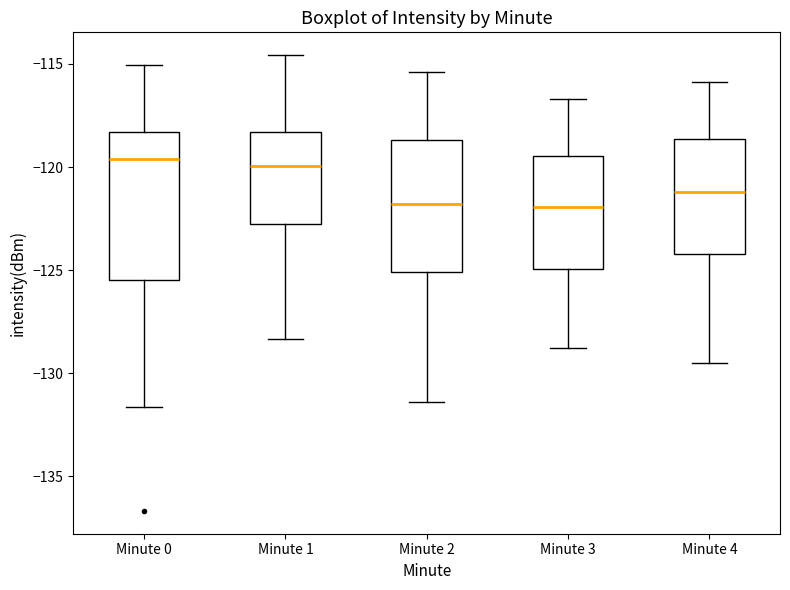

Comparing the boxes themselves (not the whiskers), which one is the tallest?

Minute 0